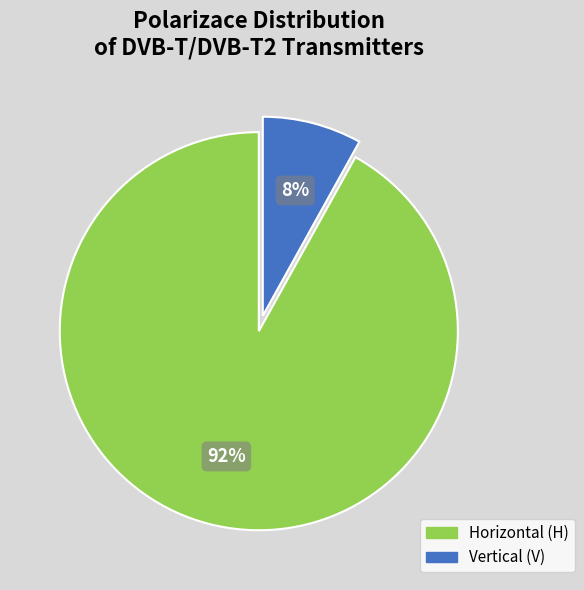

True or false: Horizontal (H) accounts for 92% of the total.

True